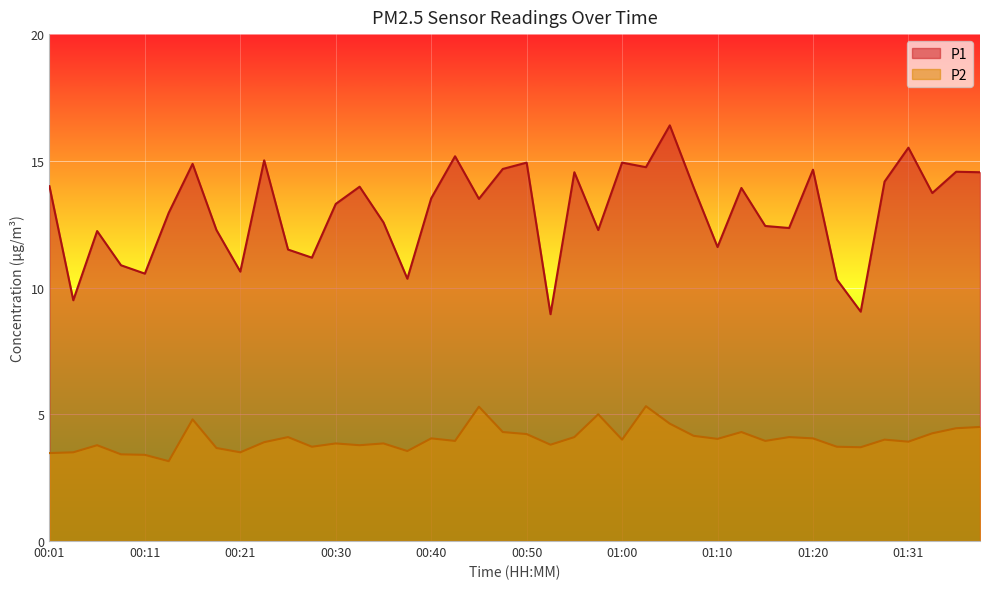

Rank the categories by P1 value from lowest to highest.

00:53, 01:25, 00:03, 01:22, 00:38, 00:11, 00:21, 00:08, 00:28, 00:26, 01:10, 00:06, 00:18, 00:57, 01:17, 01:15, 00:35, 00:13, 00:30, 00:45, 00:40, 01:33, 01:12, 01:07, 00:33, 00:01, 01:28, 00:55, 01:38, 01:36, 01:20, 00:48, 01:02, 00:16, 00:50, 01:00, 00:23, 00:43, 01:31, 01:05